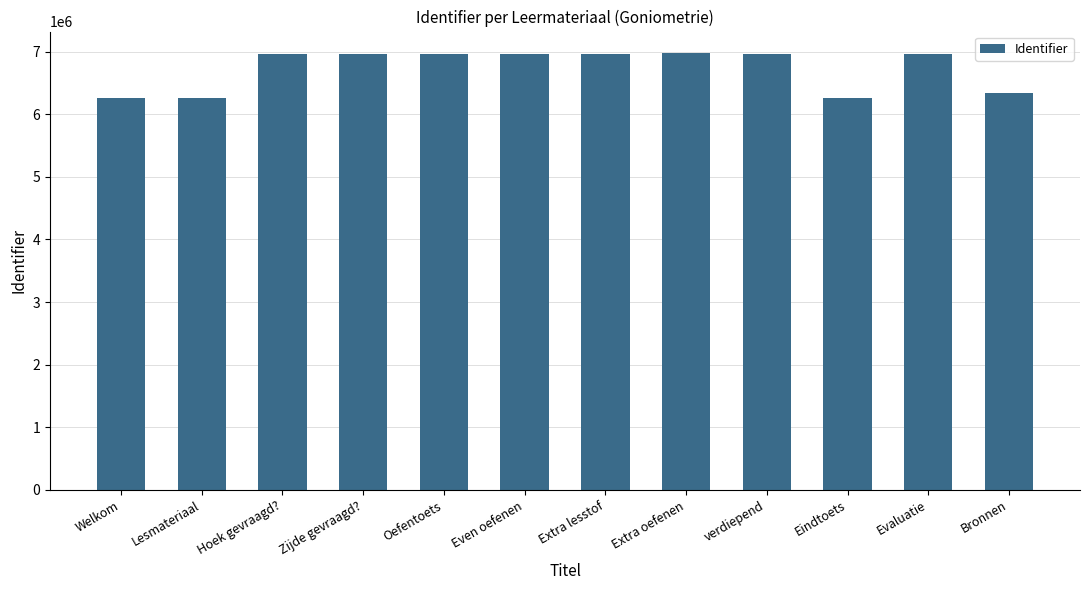

What is the greatest value displayed?

6970735